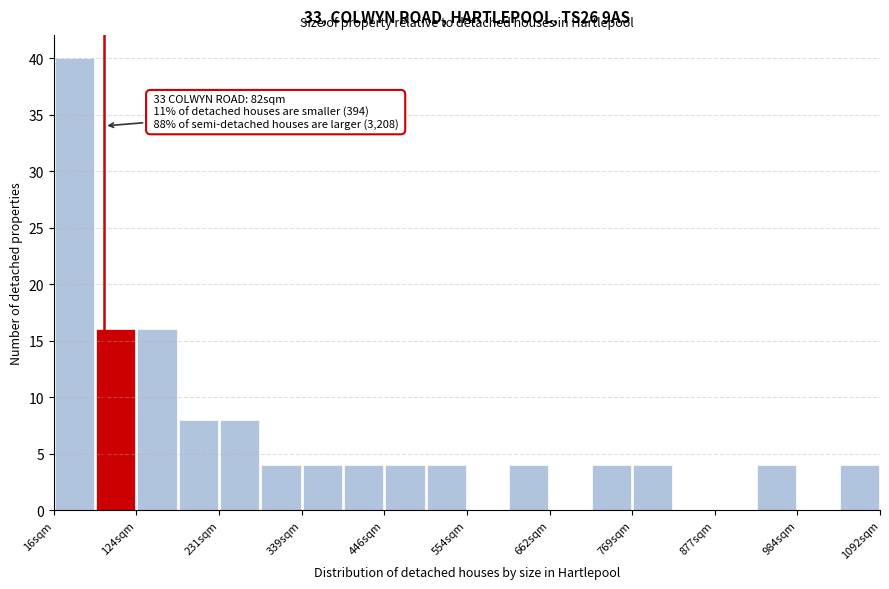

Read against the x-axis, roughly where is the centre of the tallest bar?

40